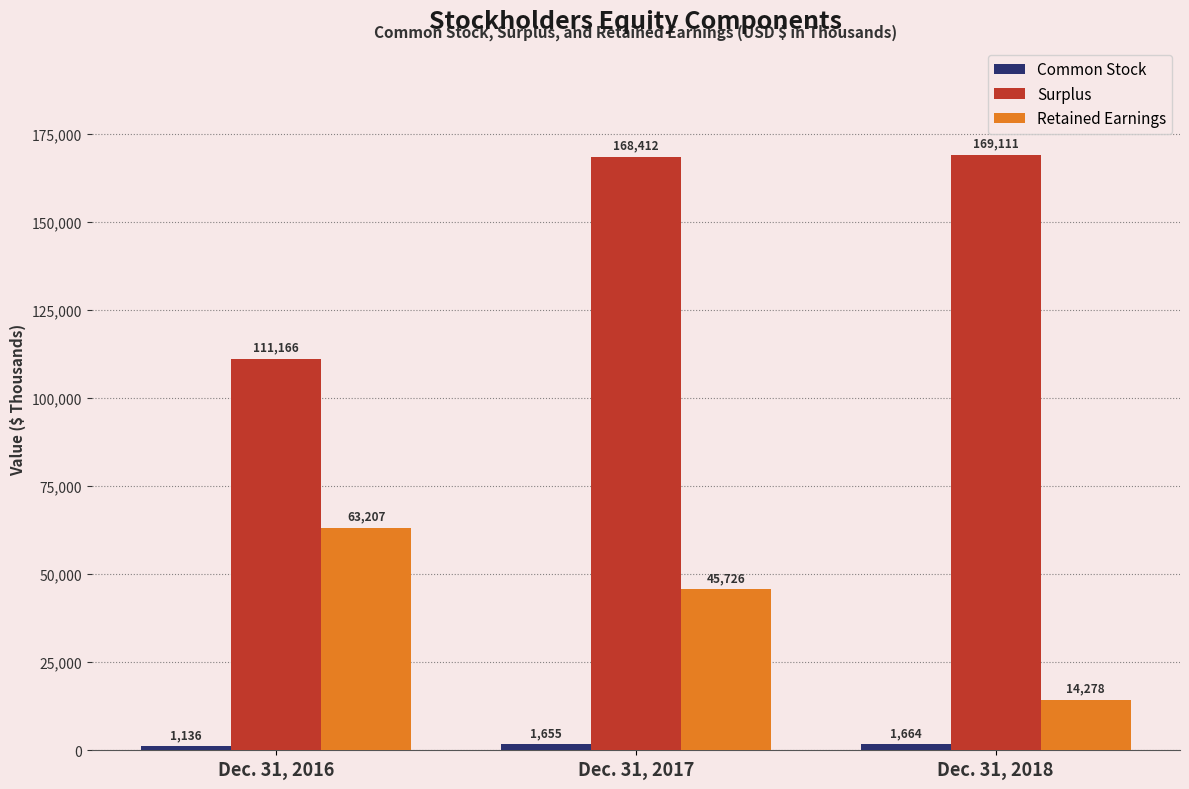

Which label corresponds to the largest value in the chart?

Dec. 31, 2018